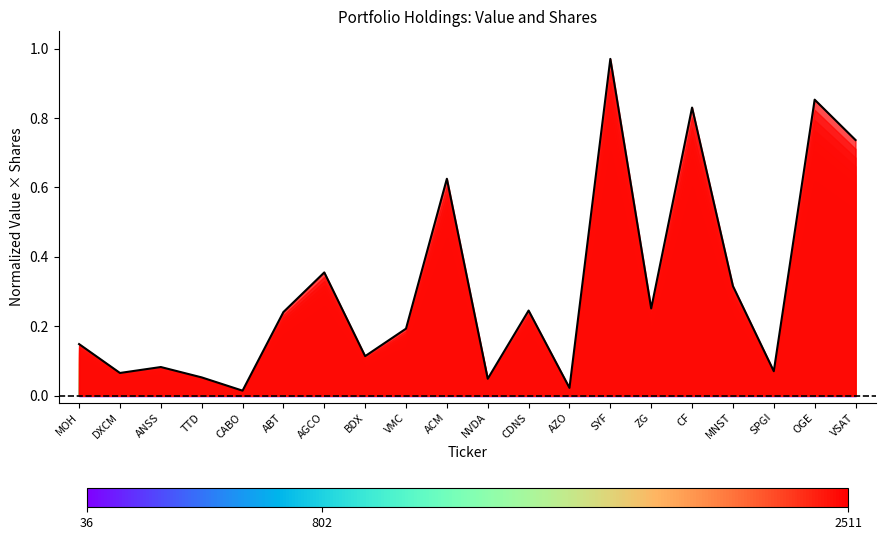

Rank the categories by value from lowest to highest.

CABO, AZO, NVDA, TTD, DXCM, SPGI, ANSS, BDX, MOH, VMC, ABT, CDNS, ZG, MNST, AGCO, ACM, VSAT, CF, OGE, SYF